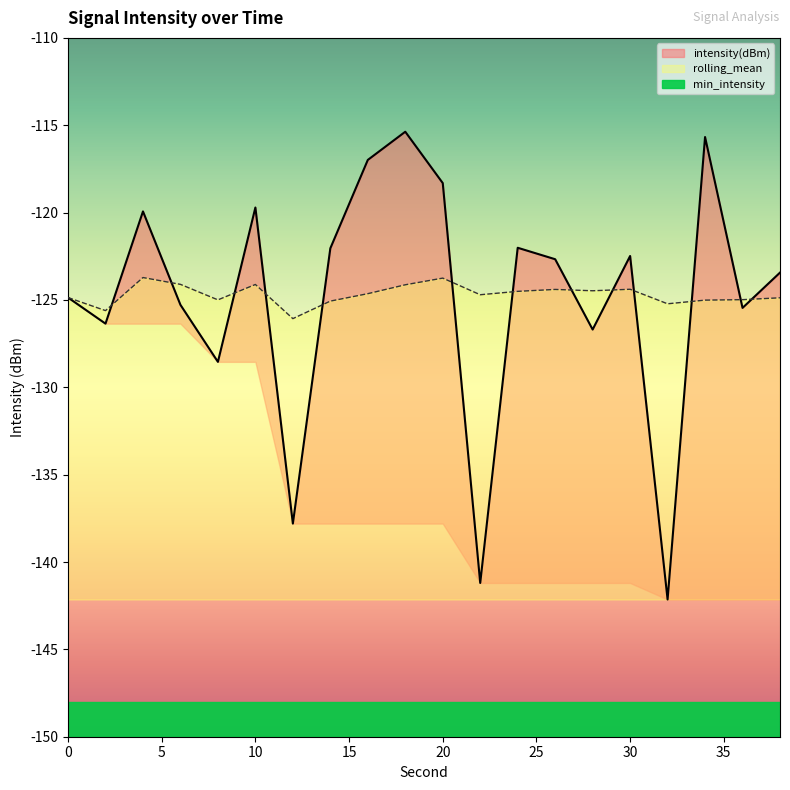

What is the highest value of the rolling_mean series?

-123.7